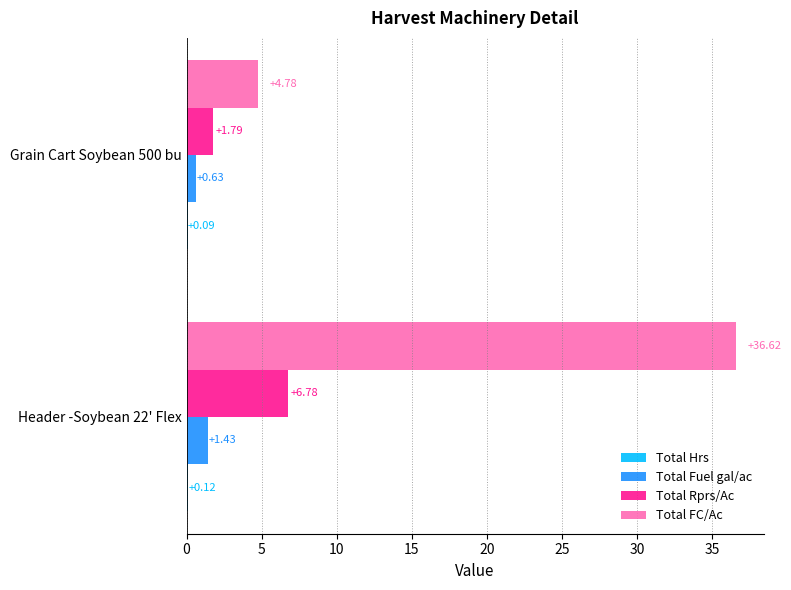

What is the total value across all series at Header -Soybean 22' Flex?

44.9